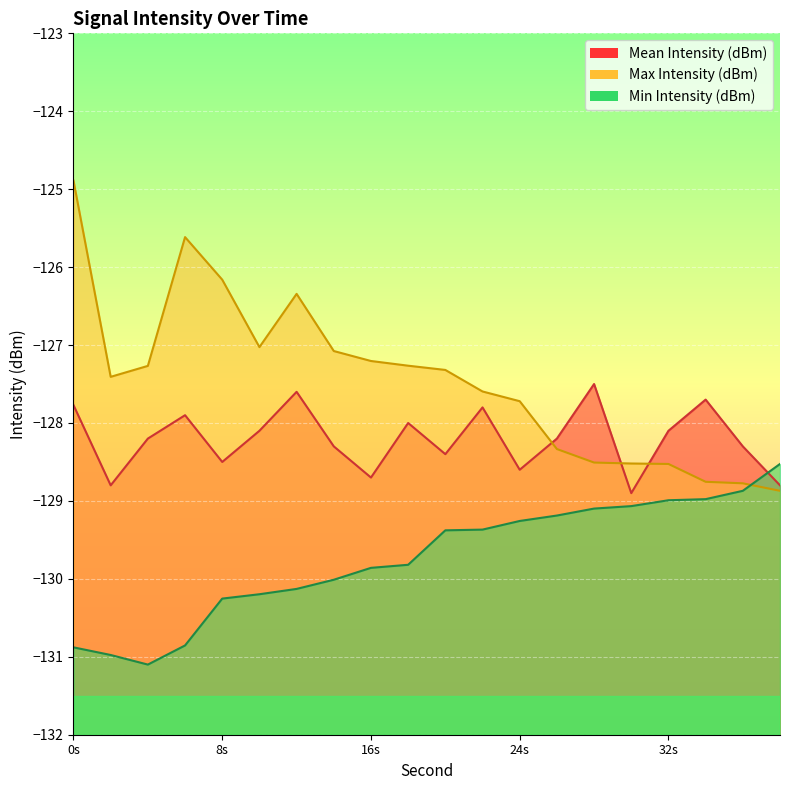

What is the minimum value shown in the chart?

-131.1